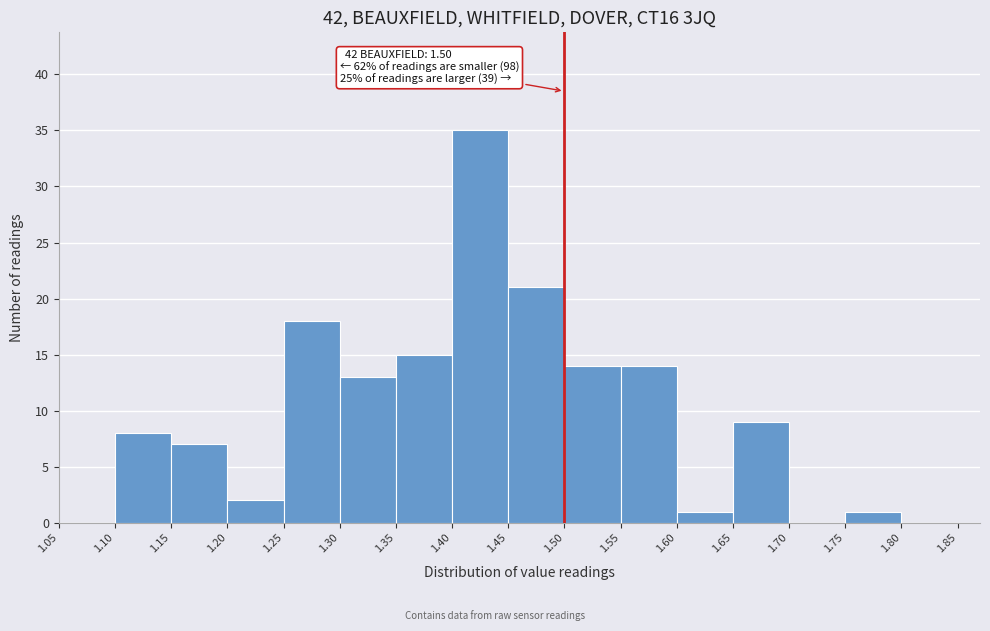

Over which range of the x-axis is the bar tallest?

1.40 to 1.45